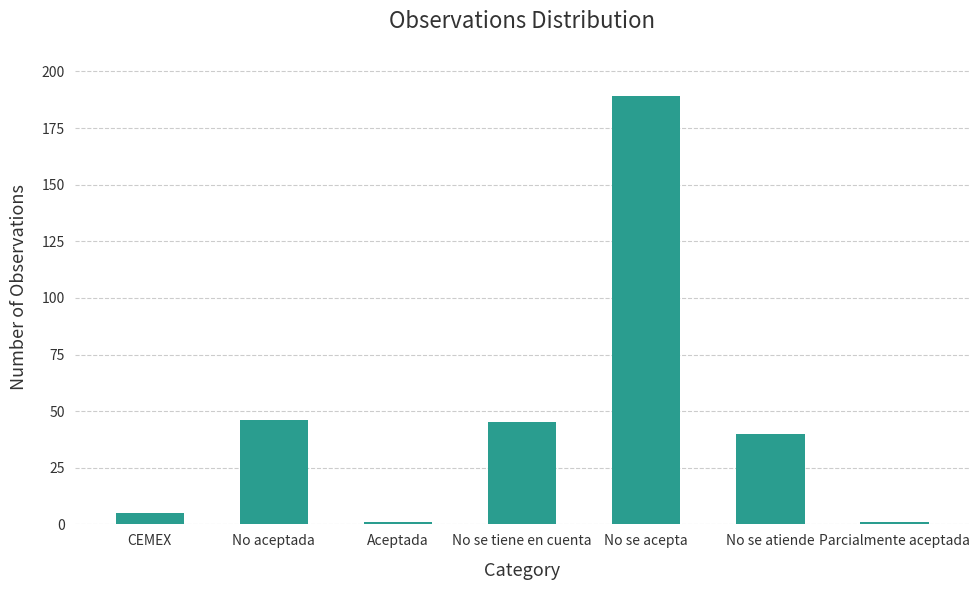

What is the ratio of the value at CEMEX to the value at Parcialmente aceptada?

5.0